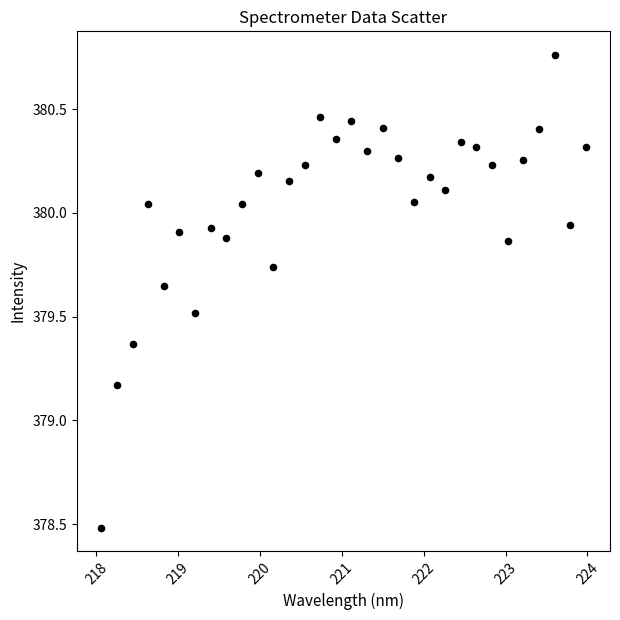

What is the range of X values (max minus min)?

5.9